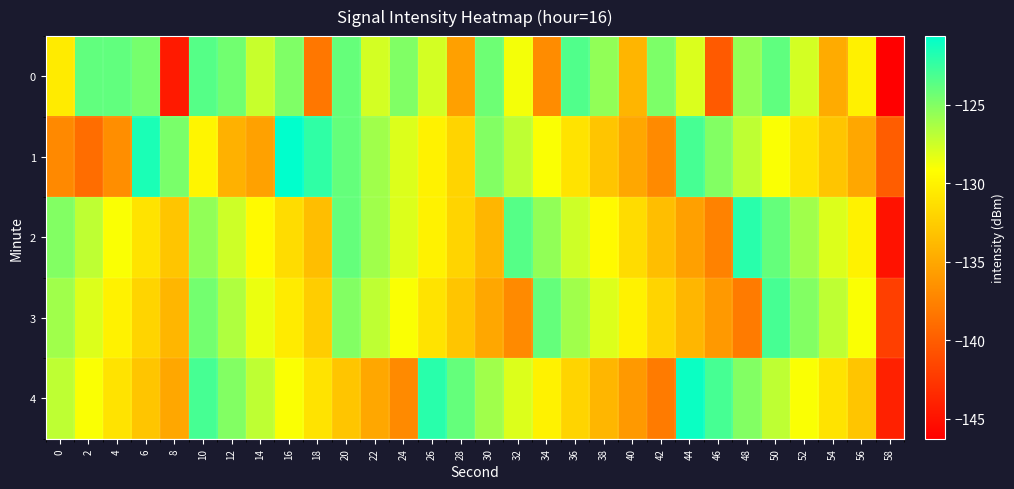

How many data points does each series have?

30